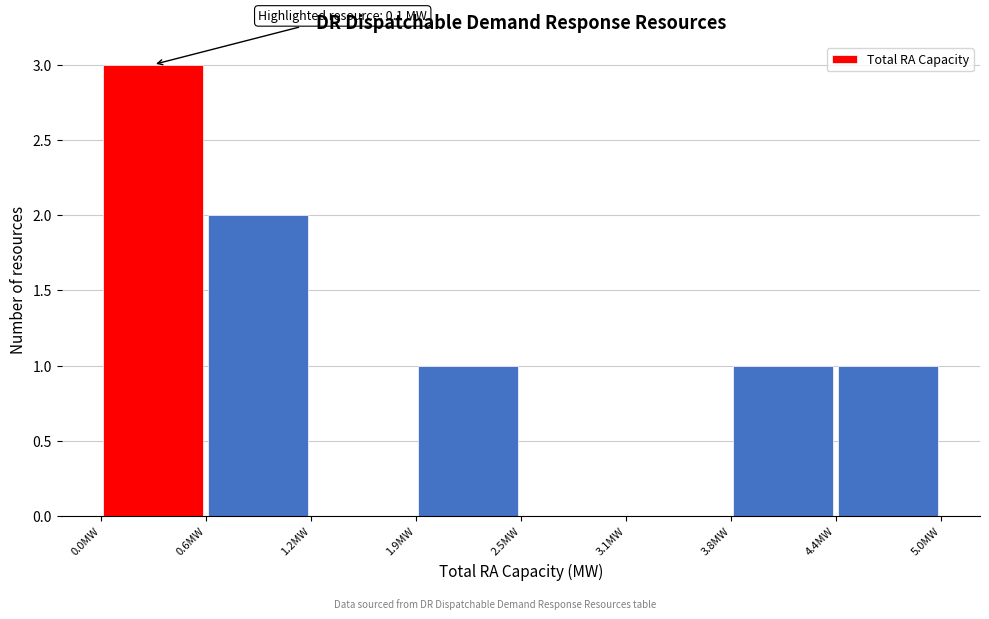

Which range on the x-axis has the tallest bar?

0.0 to 0.6